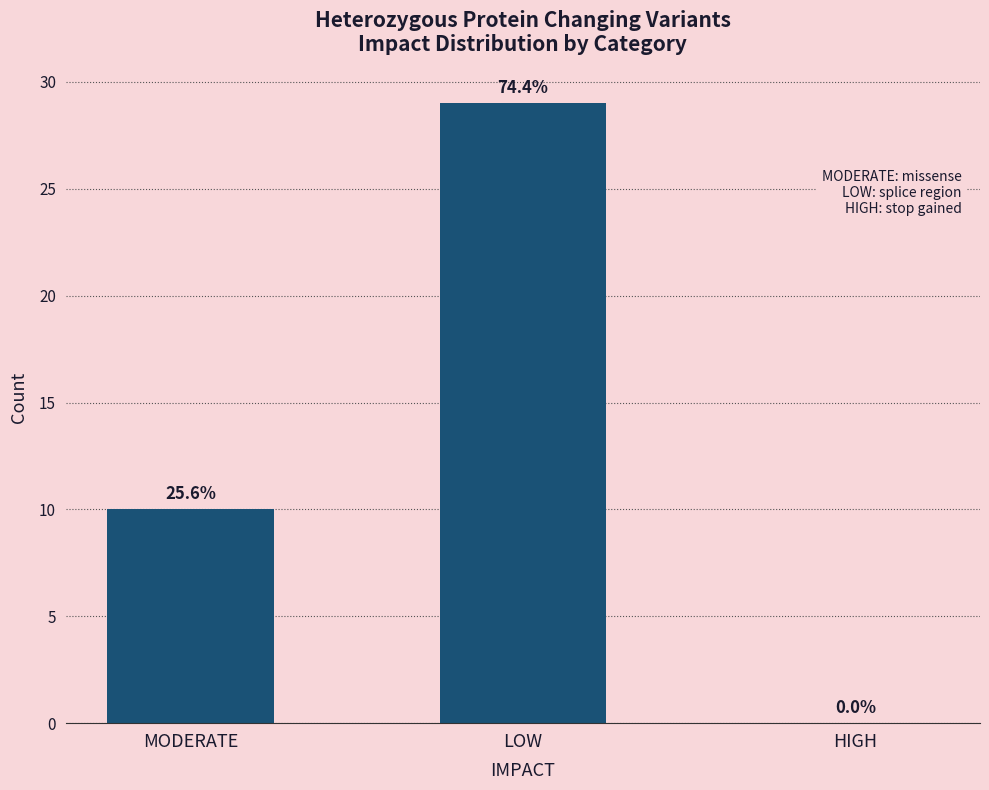

Rank the categories by value from lowest to highest.

HIGH, MODERATE, LOW